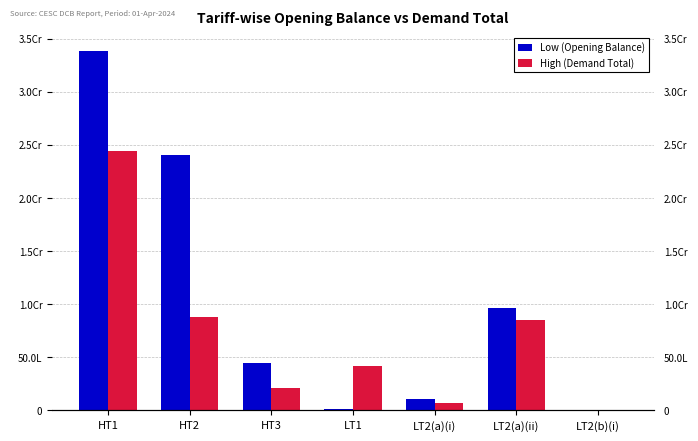

Is the value of Low (Opening Balance) at LT2(b)(i) greater than the value of High (Demand Total) at LT2(b)(i)?

Yes